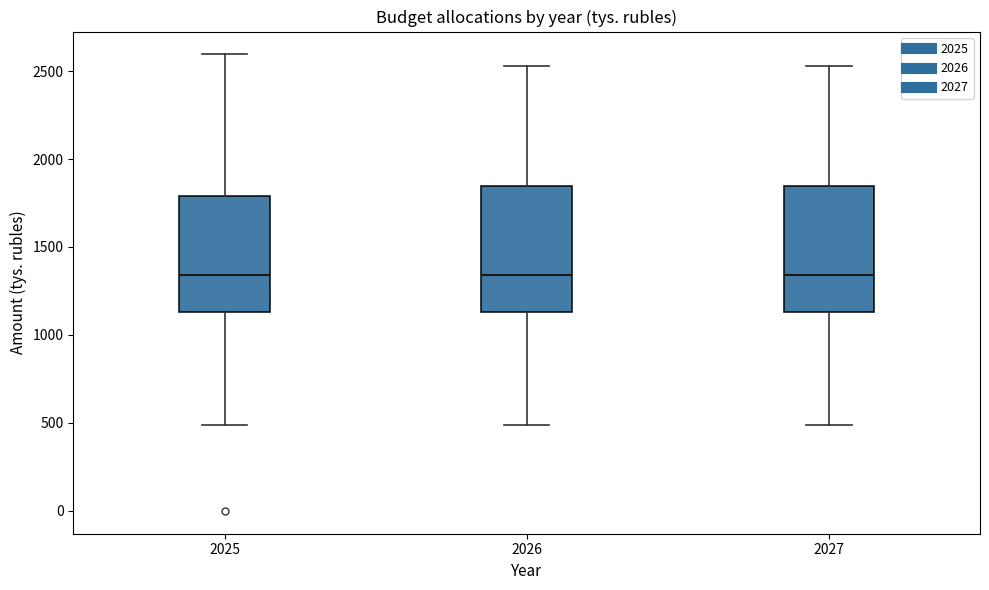

Where does the upper whisker of the box at x = 2026 end on the y-axis? The values are not printed on the chart, so give them approximately, as read against the axis.

2550